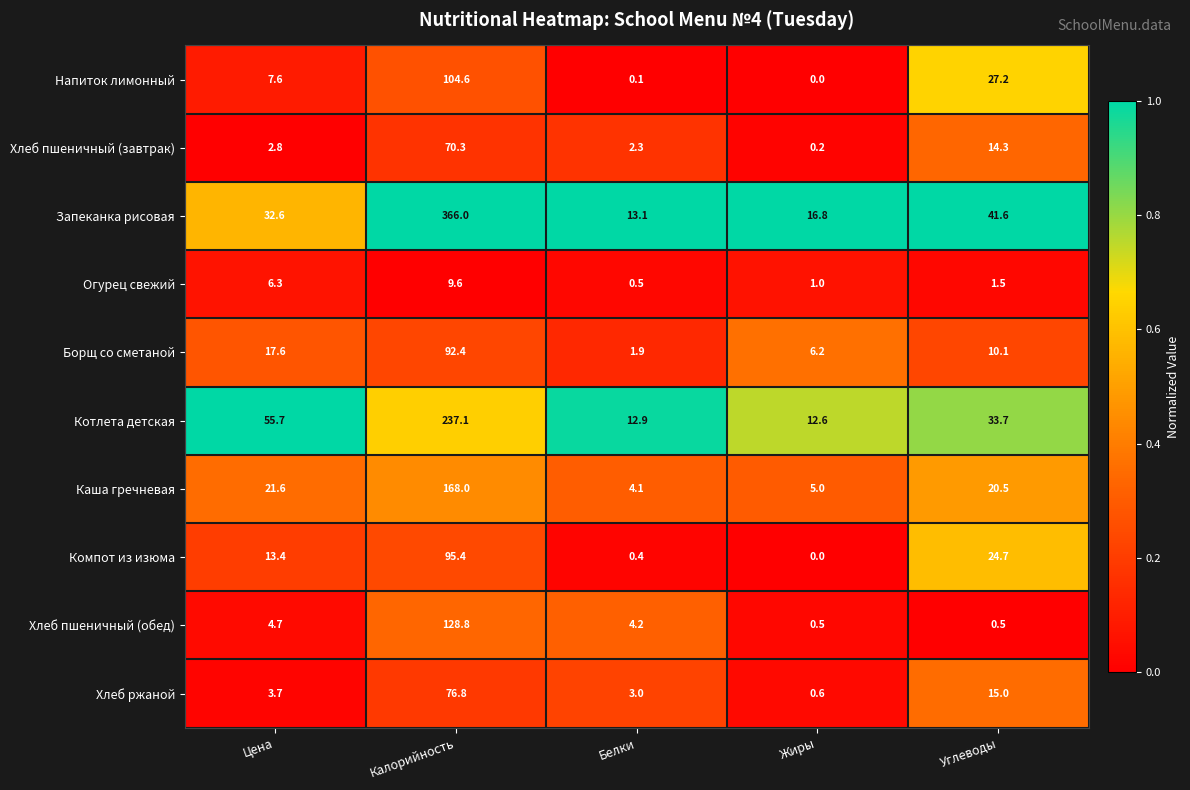

Which series has the widest spread of values?

Запеканка рисовая